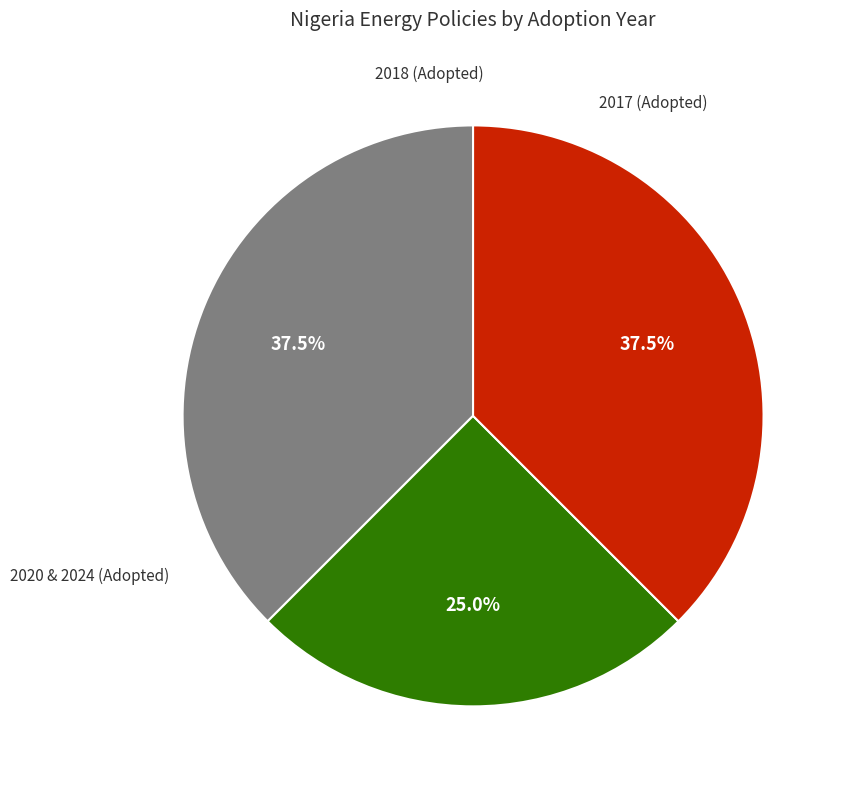

Is there any slice that represents more than half of the pie?

No